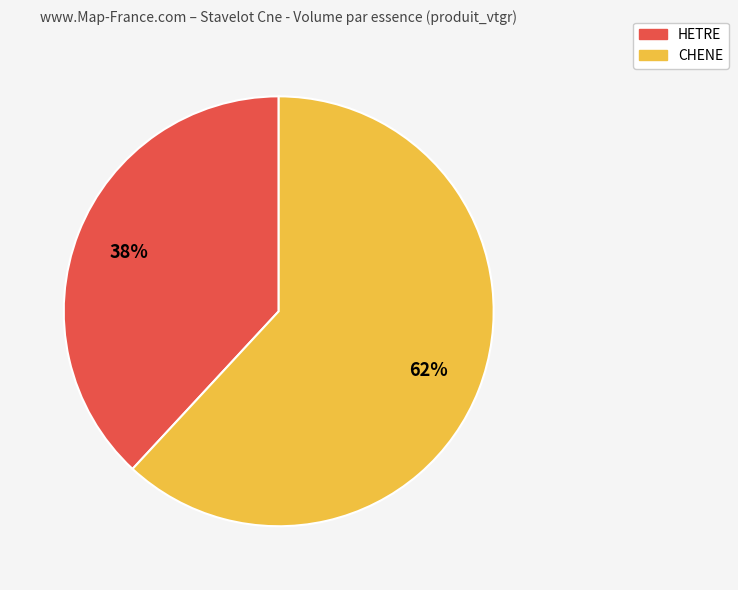

Which category has the smallest portion of the pie?

HETRE